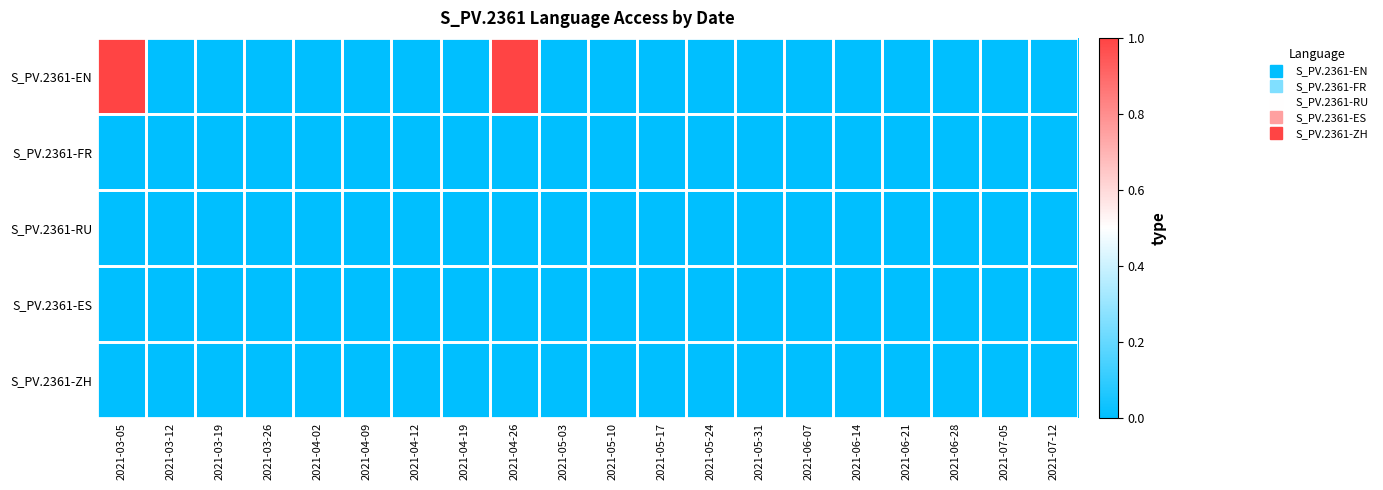

Reading right to left, list all the values displayed in this chart.

S_PV.2361-EN: 2021-07-12=0	2021-07-05=0	2021-06-28=0	2021-06-21=0	2021-06-14=0	2021-06-07=0	2021-05-31=0	2021-05-24=0	2021-05-17=0	2021-05-10=0	2021-05-03=0	2021-04-26=1	2021-04-19=0	2021-04-12=0	2021-04-09=0	2021-04-02=0	2021-03-26=0	2021-03-19=0	2021-03-12=0	2021-03-05=1
S_PV.2361-FR: 2021-07-12=0	2021-07-05=0	2021-06-28=0	2021-06-21=0	2021-06-14=0	2021-06-07=0	2021-05-31=0	2021-05-24=0	2021-05-17=0	2021-05-10=0	2021-05-03=0	2021-04-26=0	2021-04-19=0	2021-04-12=0	2021-04-09=0	2021-04-02=0	2021-03-26=0	2021-03-19=0	2021-03-12=0	2021-03-05=0
S_PV.2361-RU: 2021-07-12=0	2021-07-05=0	2021-06-28=0	2021-06-21=0	2021-06-14=0	2021-06-07=0	2021-05-31=0	2021-05-24=0	2021-05-17=0	2021-05-10=0	2021-05-03=0	2021-04-26=0	2021-04-19=0	2021-04-12=0	2021-04-09=0	2021-04-02=0	2021-03-26=0	2021-03-19=0	2021-03-12=0	2021-03-05=0
S_PV.2361-ES: 2021-07-12=0	2021-07-05=0	2021-06-28=0	2021-06-21=0	2021-06-14=0	2021-06-07=0	2021-05-31=0	2021-05-24=0	2021-05-17=0	2021-05-10=0	2021-05-03=0	2021-04-26=0	2021-04-19=0	2021-04-12=0	2021-04-09=0	2021-04-02=0	2021-03-26=0	2021-03-19=0	2021-03-12=0	2021-03-05=0
S_PV.2361-ZH: 2021-07-12=0	2021-07-05=0	2021-06-28=0	2021-06-21=0	2021-06-14=0	2021-06-07=0	2021-05-31=0	2021-05-24=0	2021-05-17=0	2021-05-10=0	2021-05-03=0	2021-04-26=0	2021-04-19=0	2021-04-12=0	2021-04-09=0	2021-04-02=0	2021-03-26=0	2021-03-19=0	2021-03-12=0	2021-03-05=0